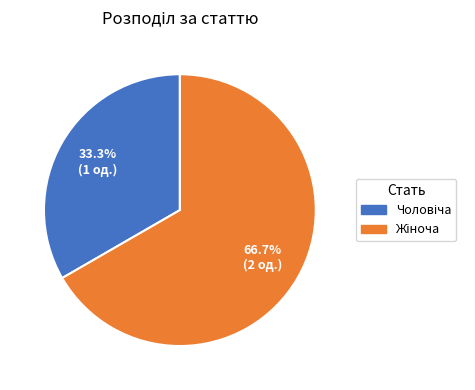

Is there any slice that represents more than half of the pie?

Yes